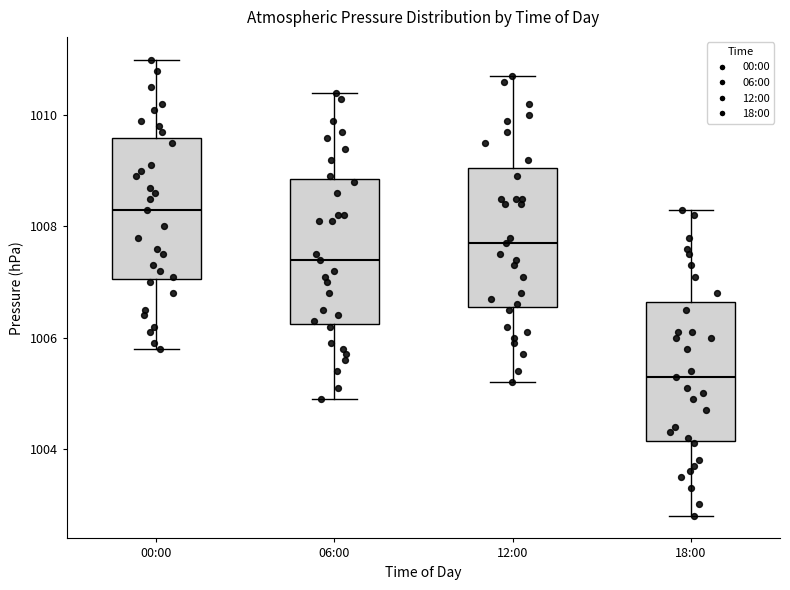

Reading left to right, read every box against the y-axis: the position of its median line, the range the box covers, and the ends of its whiskers. The values are not printed on the chart, so give them approximately, as read against the axis.

00:00: median 1008.4, box 1007.0 to 1009.6, whiskers 1005.8 to 1011.0
06:00: median 1007.4, box 1006.2 to 1008.8, whiskers 1005.0 to 1010.4
12:00: median 1007.8, box 1006.6 to 1009.0, whiskers 1005.2 to 1010.8
18:00: median 1005.4, box 1004.2 to 1006.6, whiskers 1002.8 to 1008.4